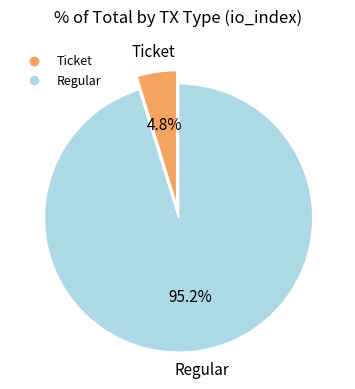

To the nearest percent, what percentage of the pie is Regular?

95%